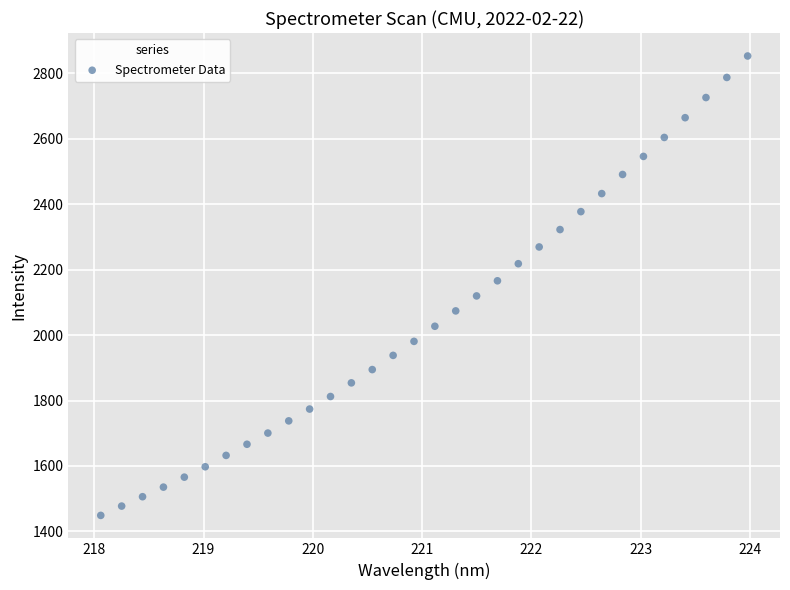

What is the range of X values (max minus min)?

5.9